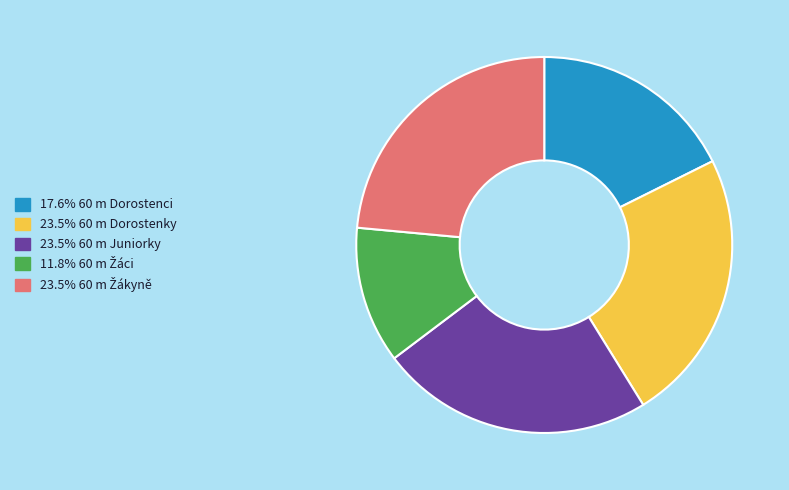

Is there a majority slice in this chart?

No